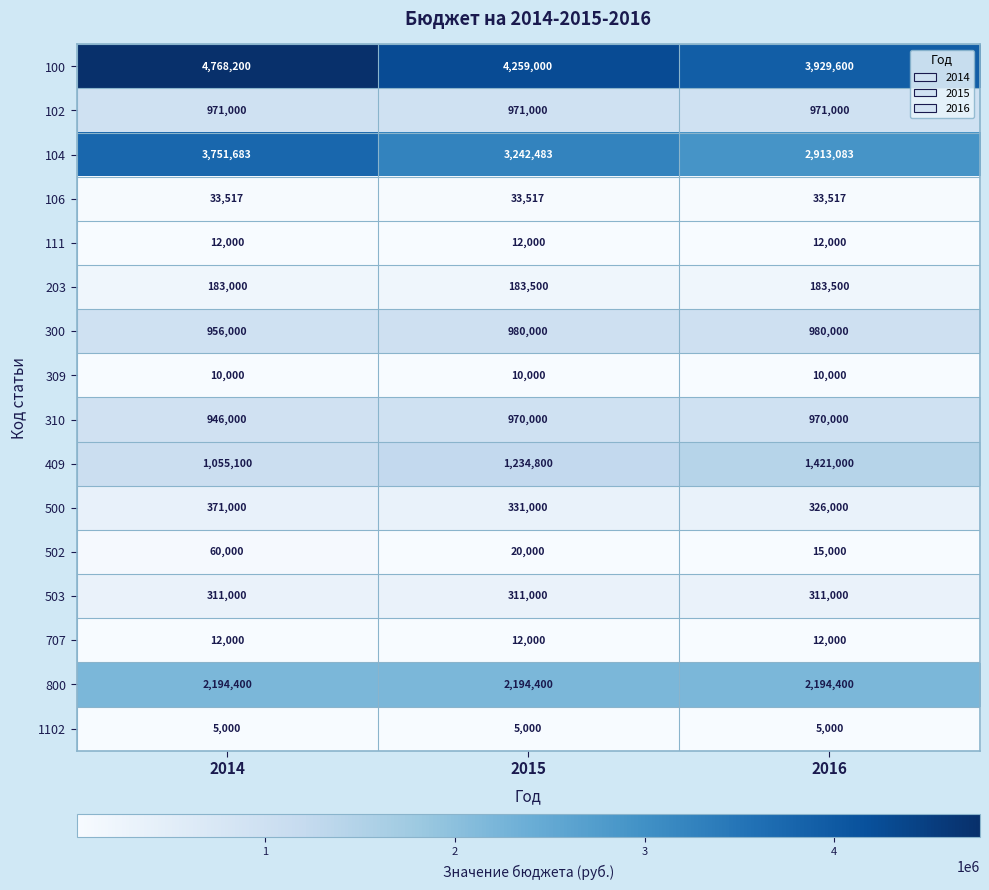

At which label is 310 closest to 958000?

2014